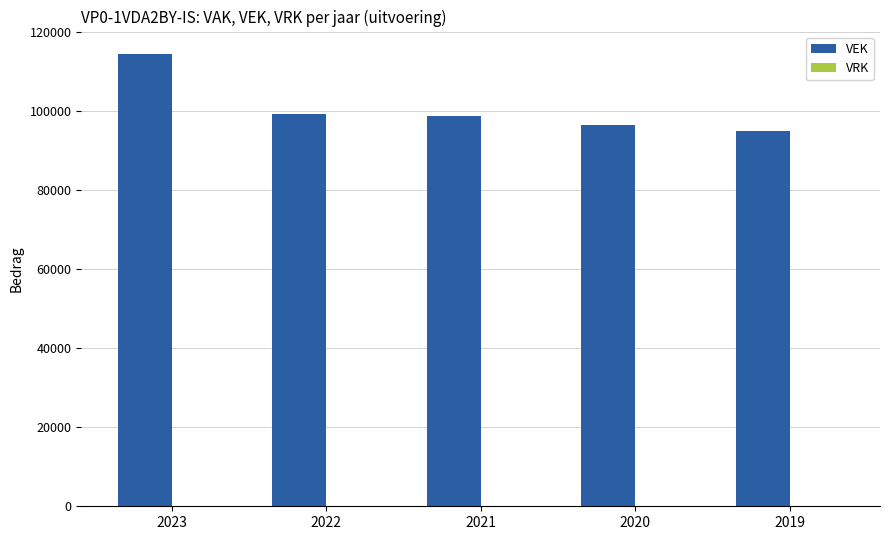

Between 2020 and 2022, which is larger?

2022